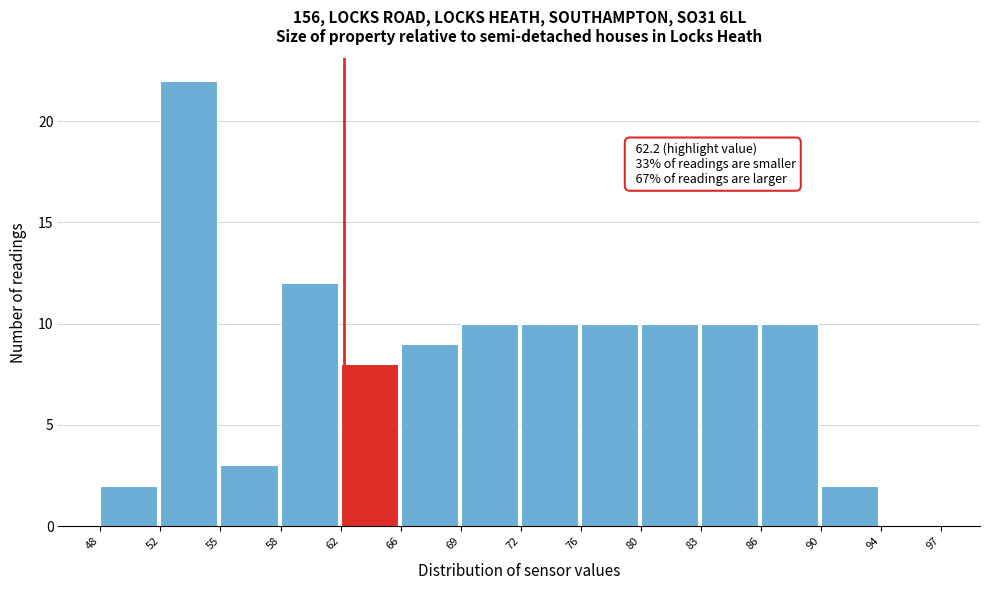

Which range on the x-axis has the tallest bar?

52 to 55